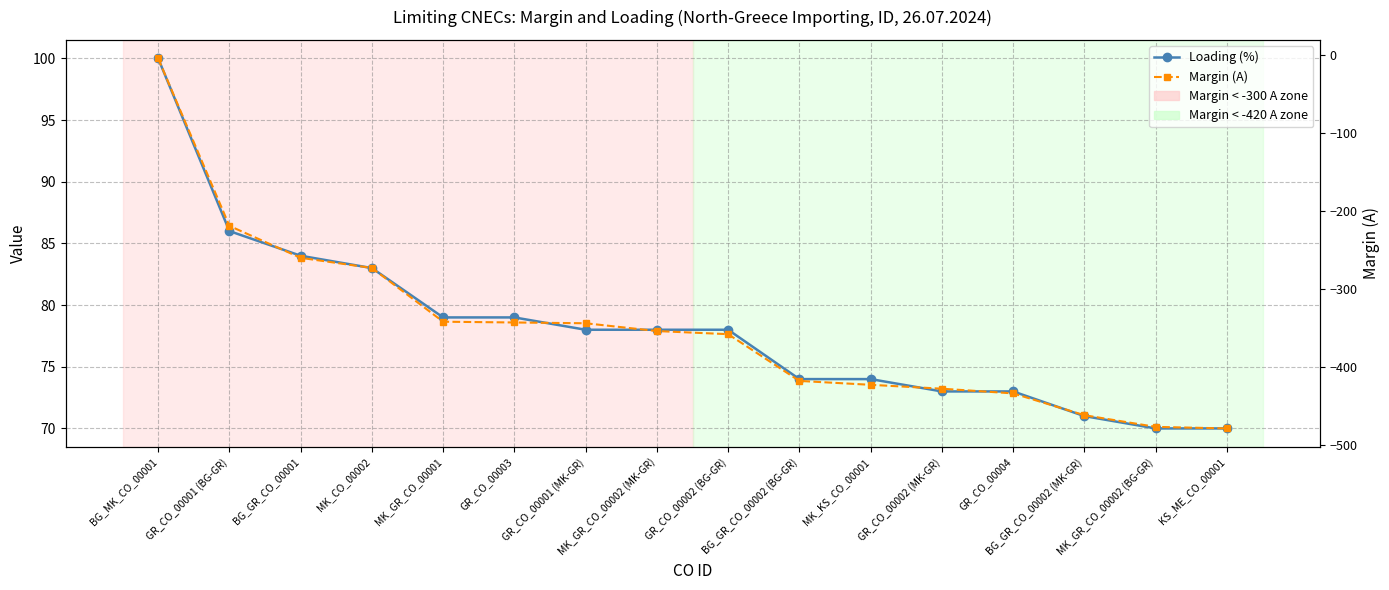

True or false: Loading (%) has a value of 100 at BG_MK_CO_00001.

True